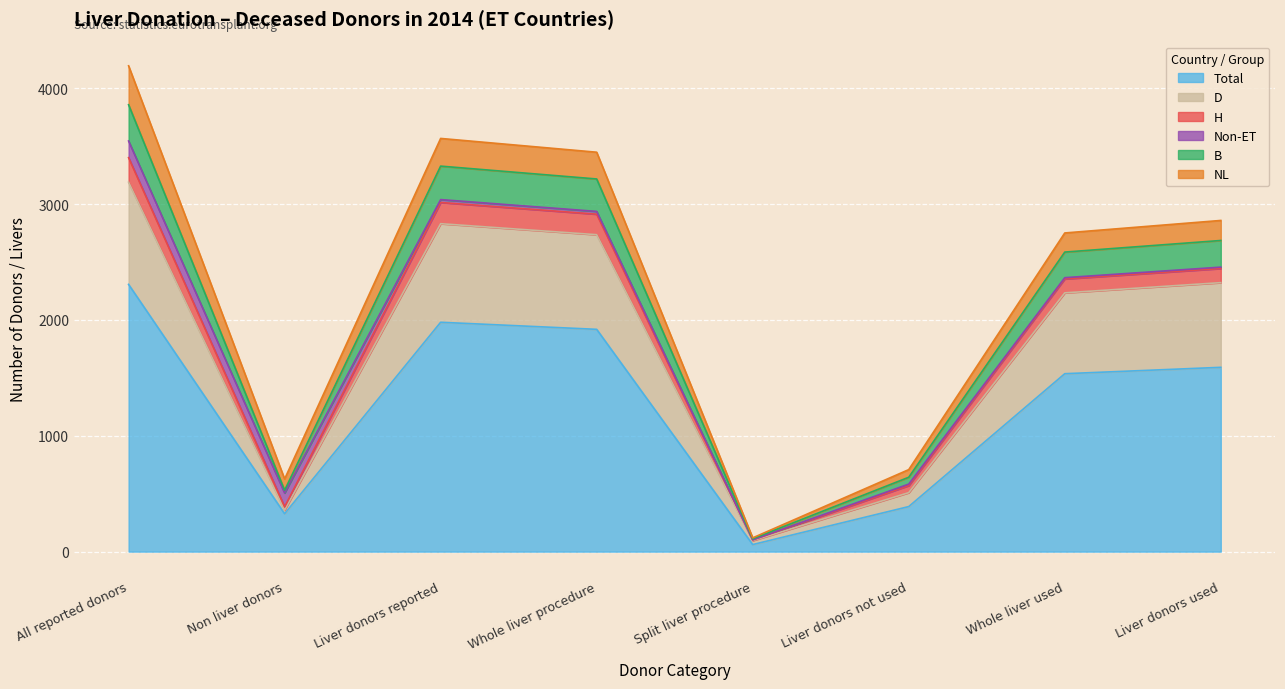

True or false: Total and H cross at least once.

False